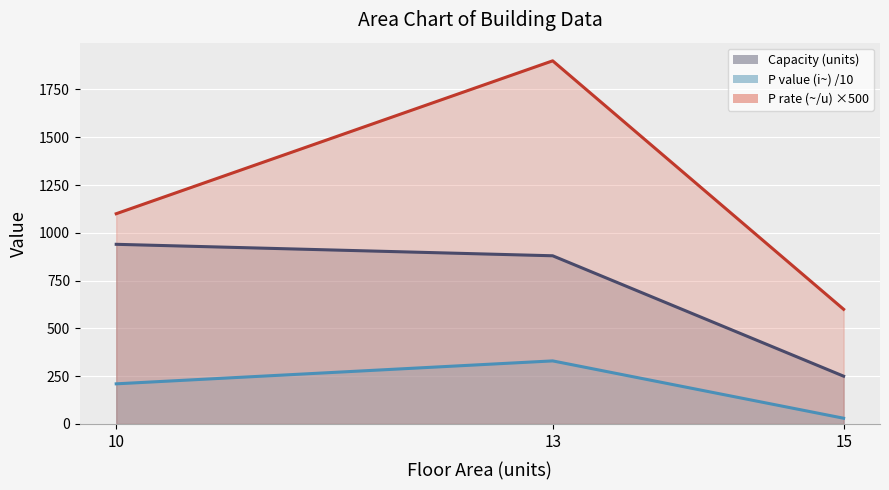

List the labels in order of P rate (~/u) value, smallest first.

15, 10, 13